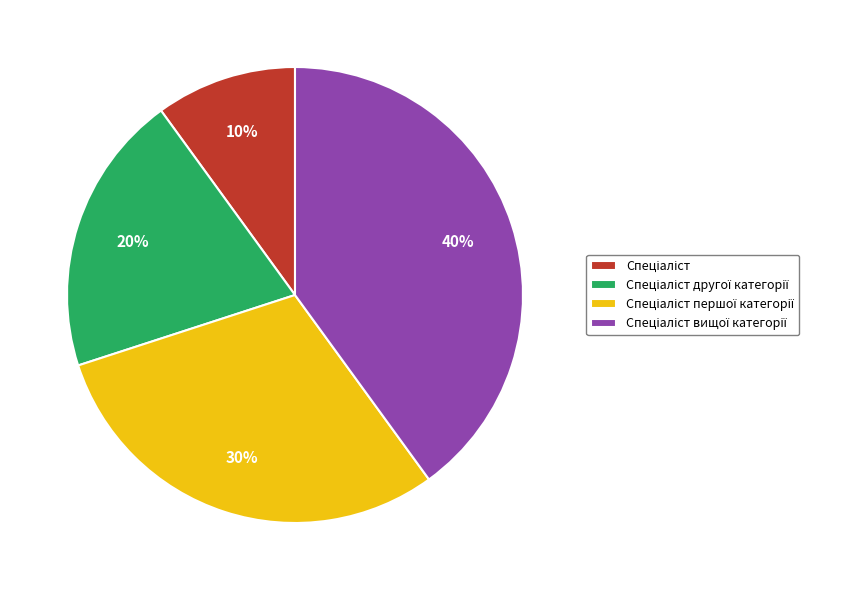

To the nearest percent, what is the average slice percentage?

25%